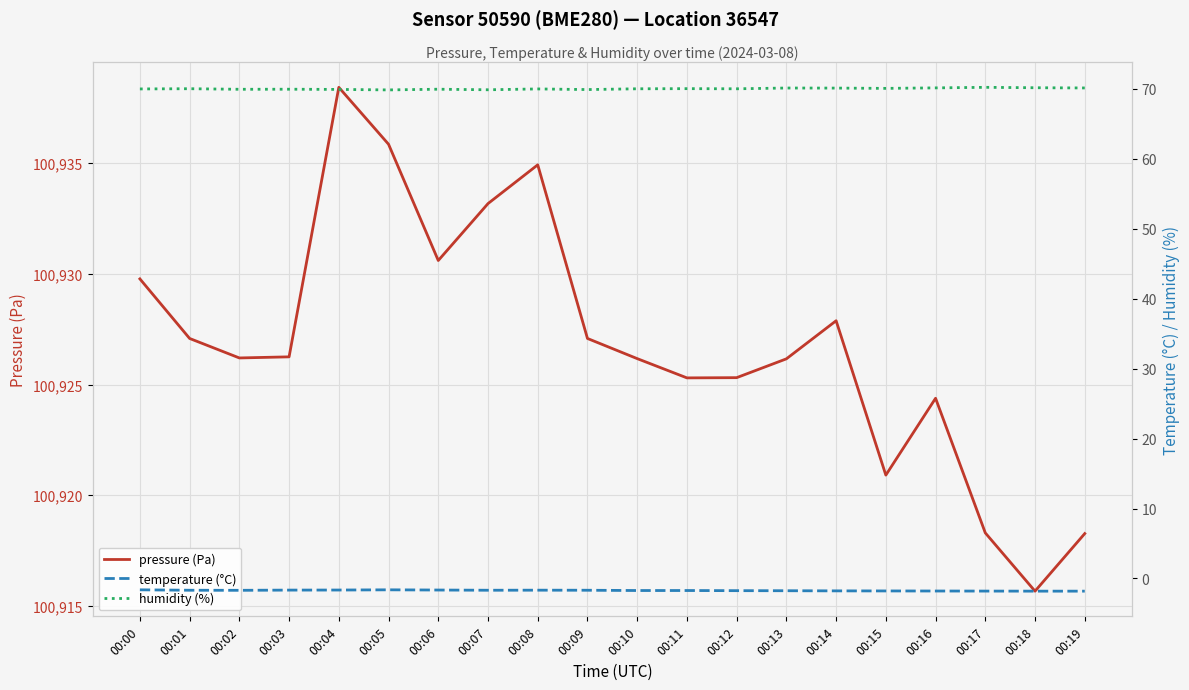

What are all the series names shown in the legend?

pressure (Pa), temperature (°C), humidity (%)